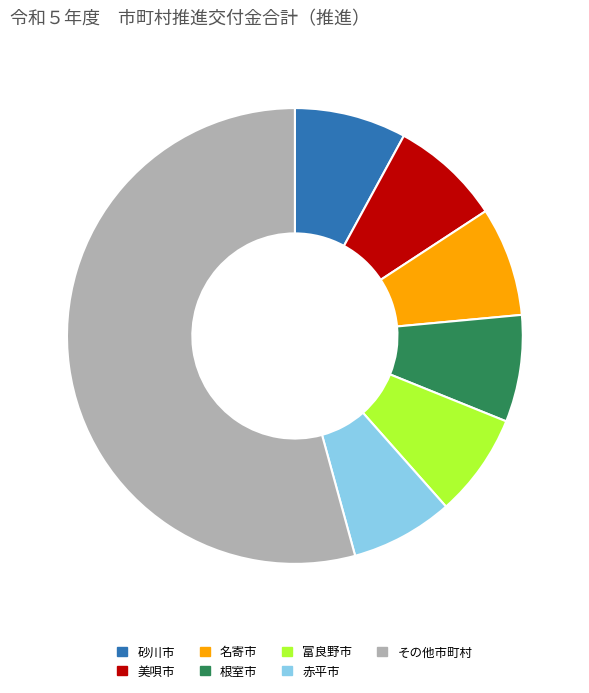

True or false: 根室市 accounts for 8% of the total.

True